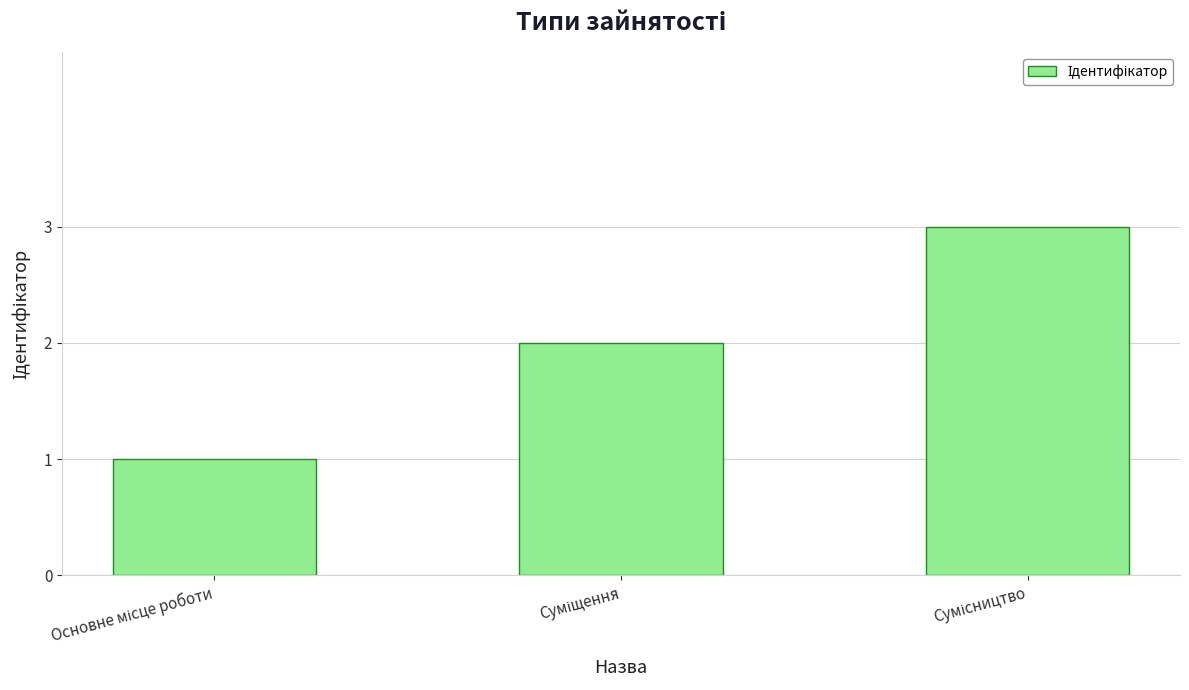

What is the maximum value shown in the chart?

3